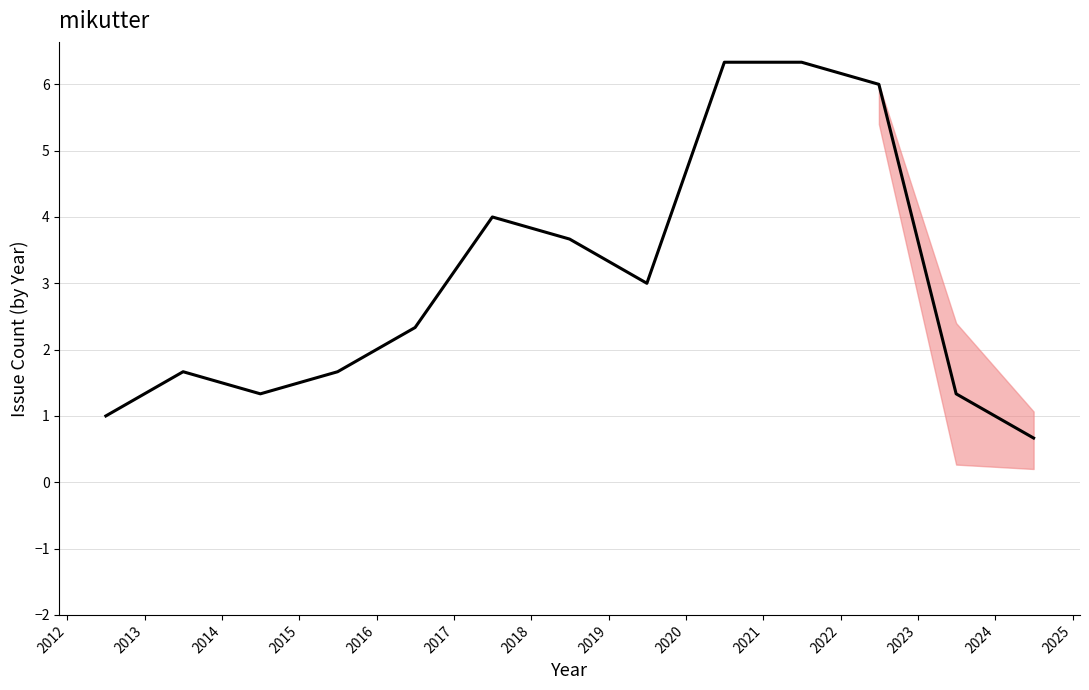

What is the difference between the maximum and minimum values?

5.7